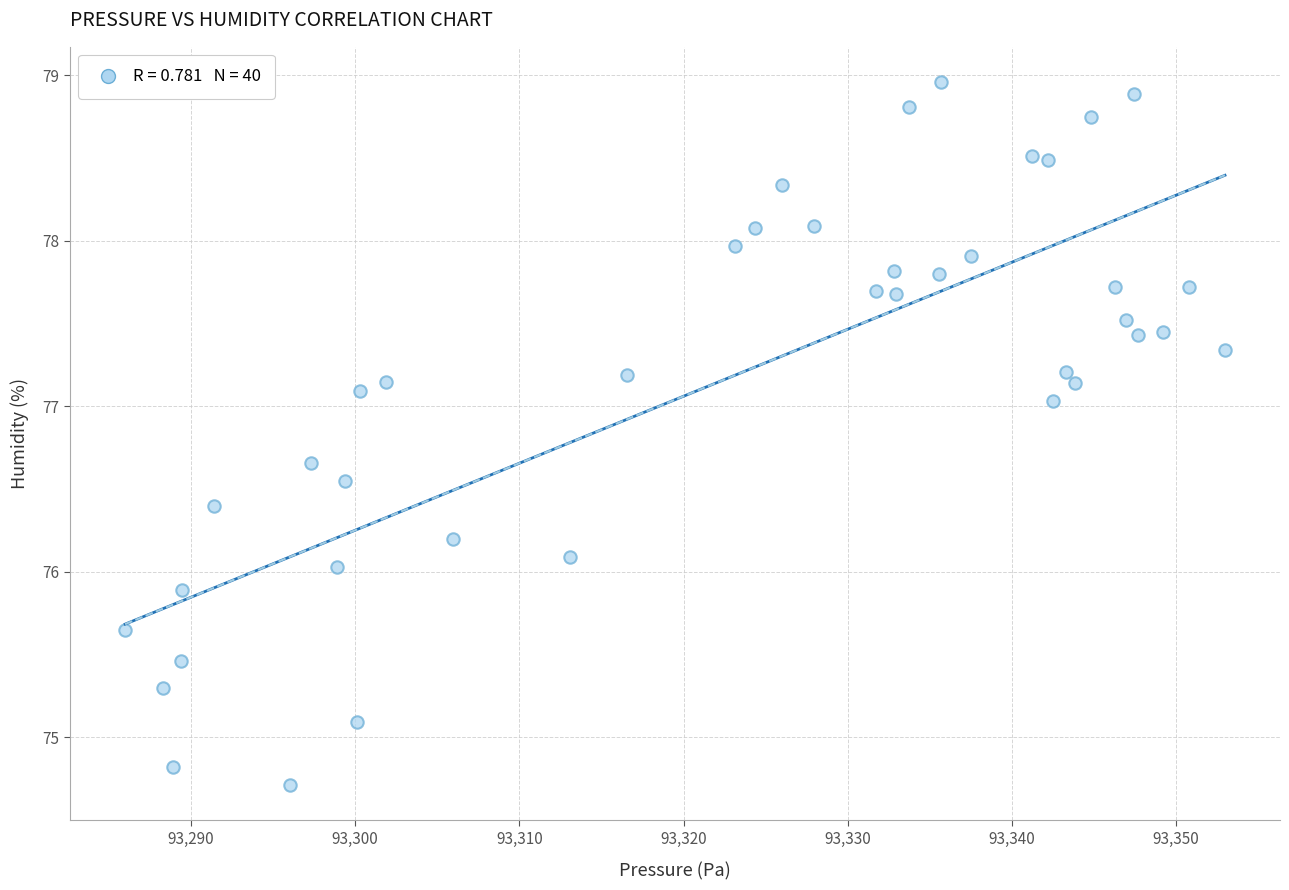

How many data points are displayed?

40